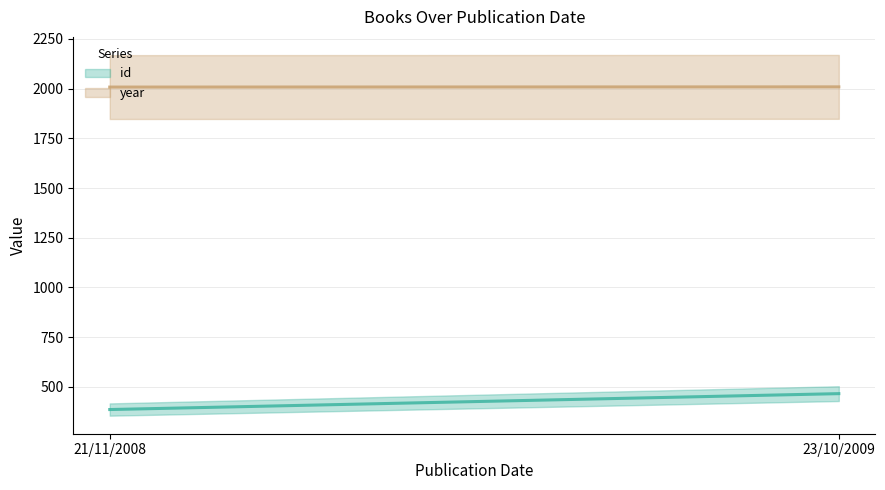

At which category is the sum across all series the highest?

23/10/2009